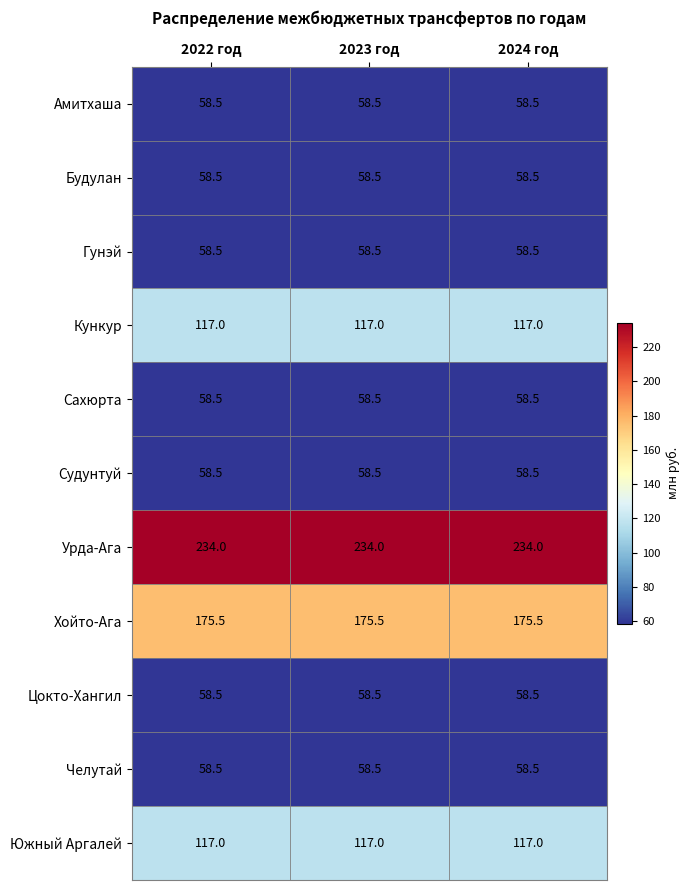

What is the total value across all series at 2022 год?

1053.0